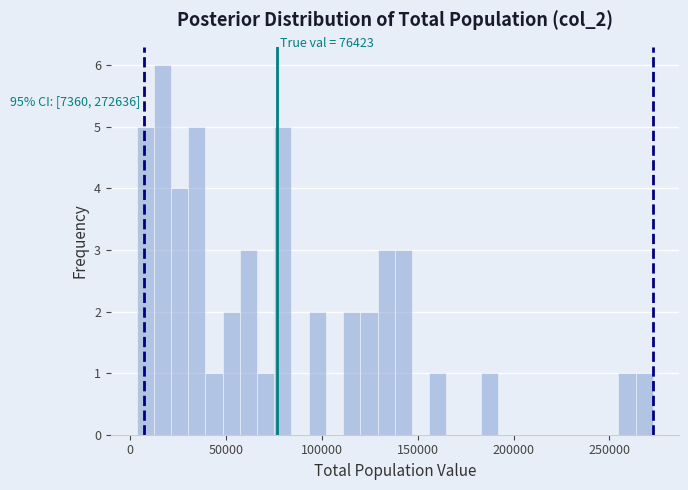

Read against the x-axis, roughly where is the centre of the tallest bar?

15000